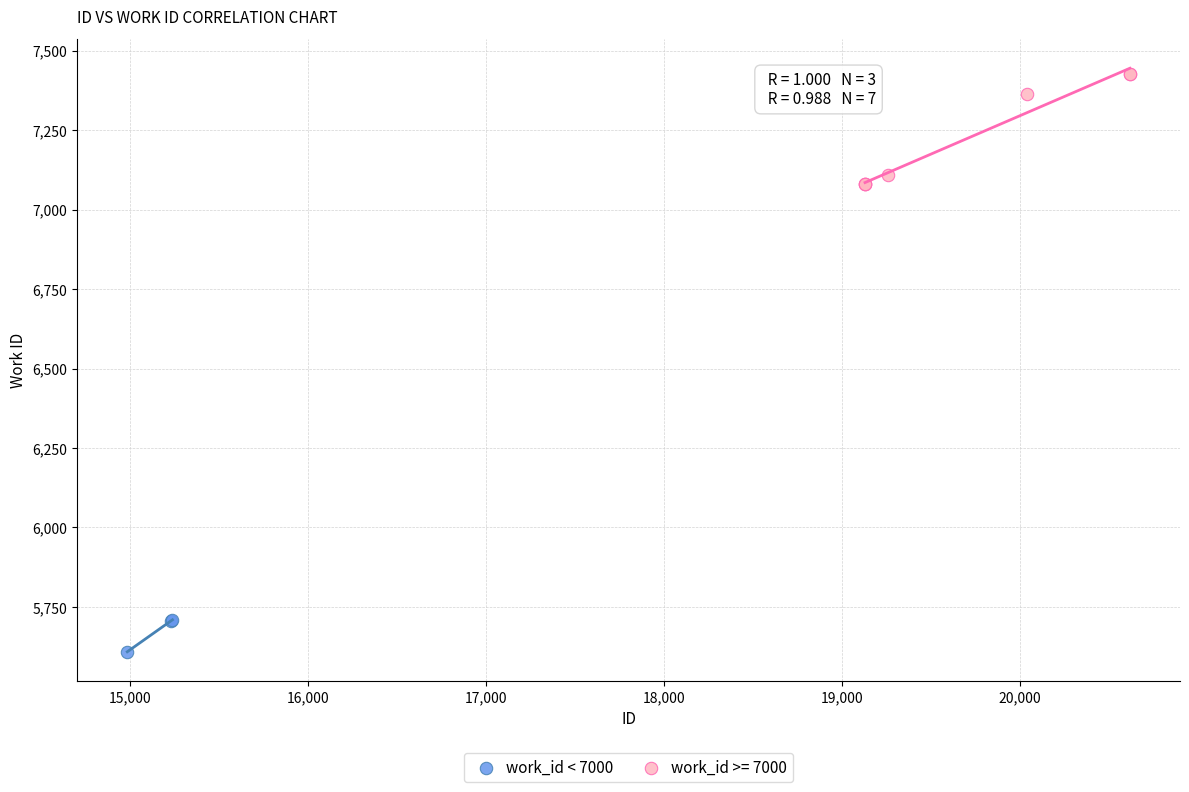

Which series has the largest Y range (max minus min)?

work_id >= 7000